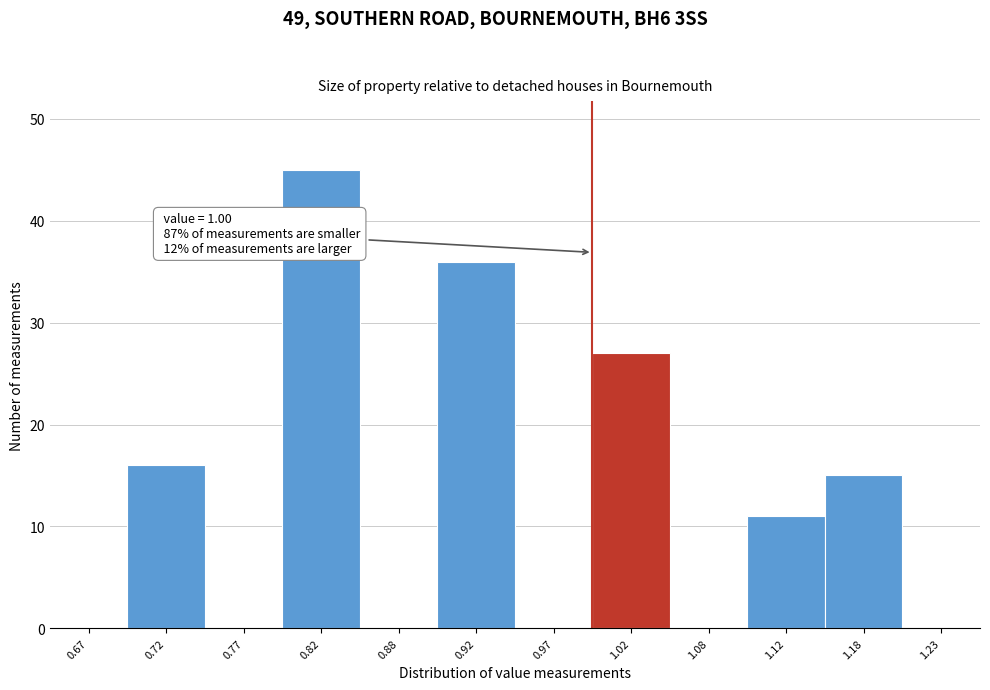

Over which range of the x-axis is the bar tallest?

0.80 to 0.85